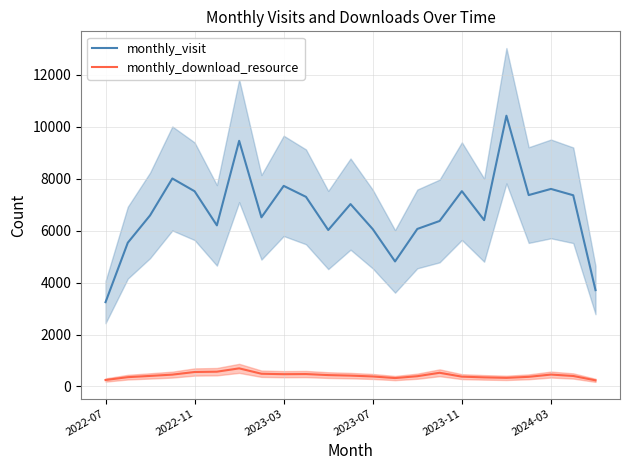

What position from the right is 19?

4